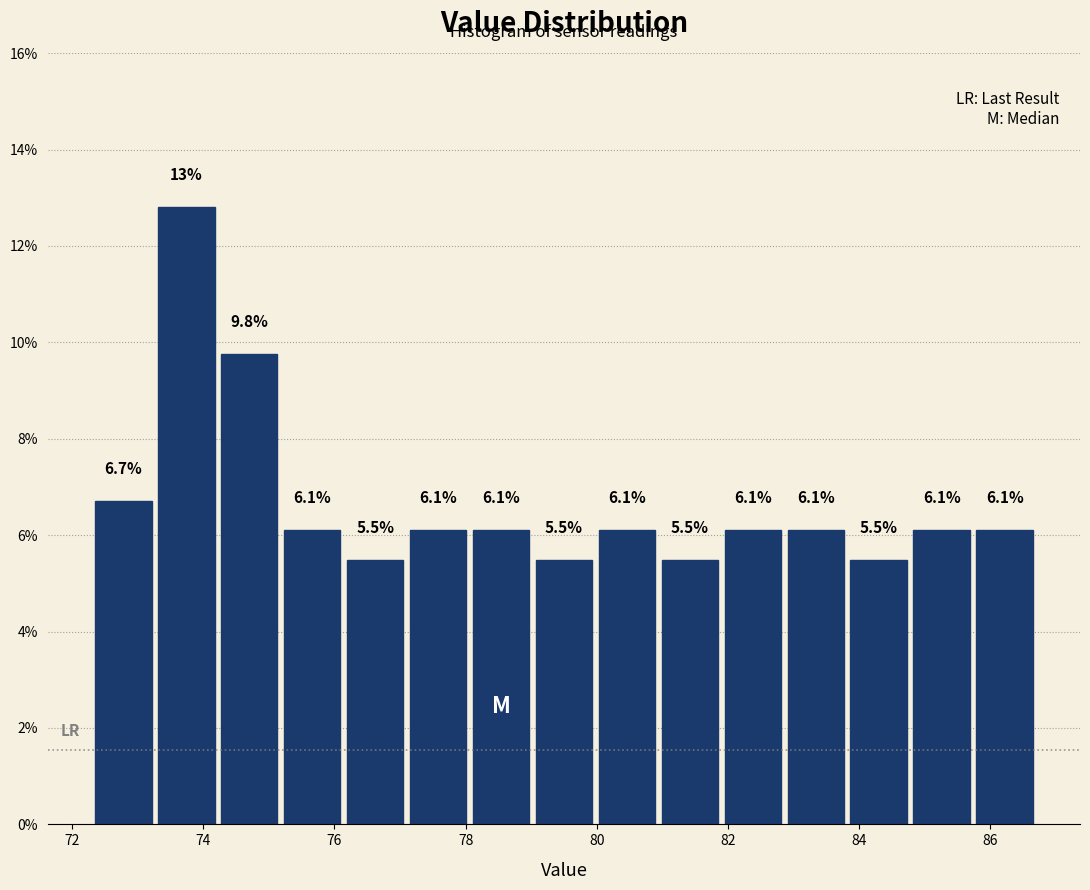

Which range on the x-axis has the tallest bar?

73.26 to 74.22